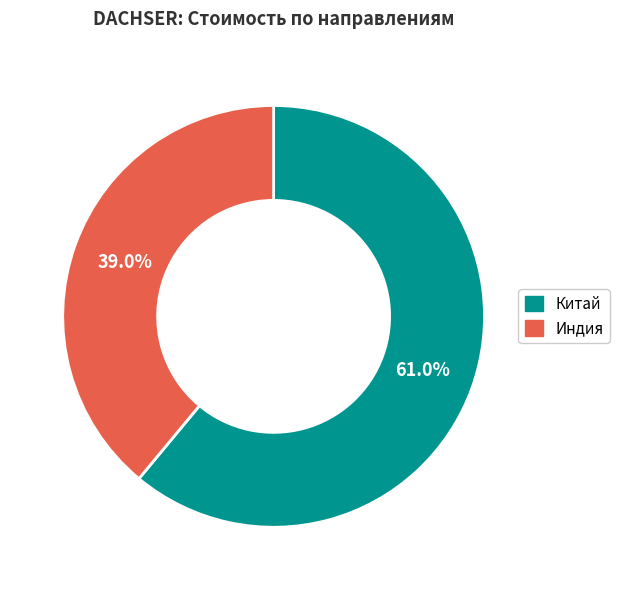

To the nearest percent, what percentage of the pie is Китай?

61%